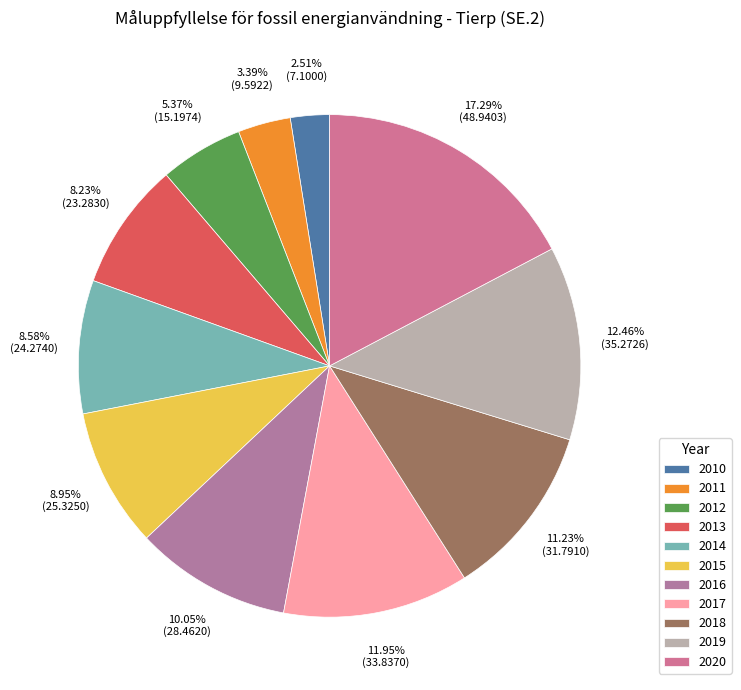

Which has a higher value, 2010 or 2016?

2016